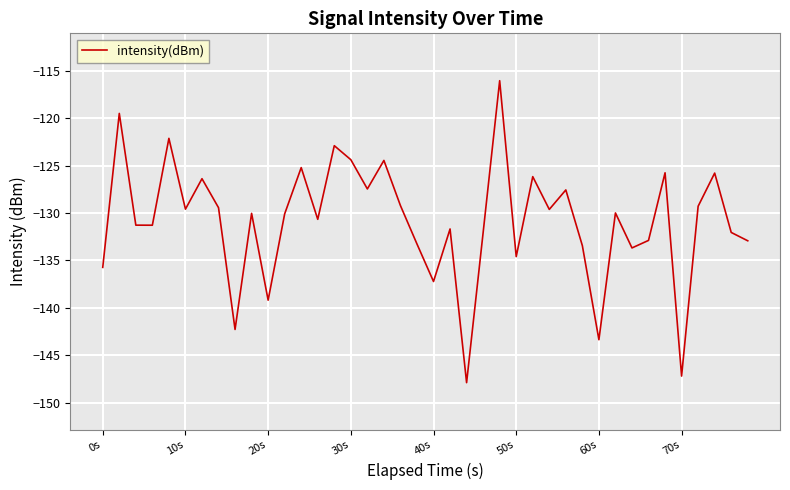

What is the minimum value shown in the chart?

-147.9